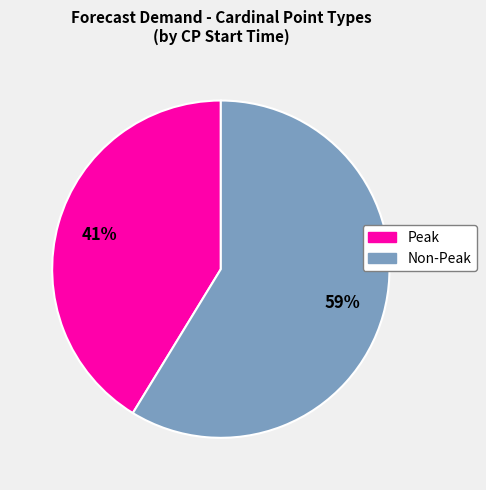

Count the number of slices in the pie.

2